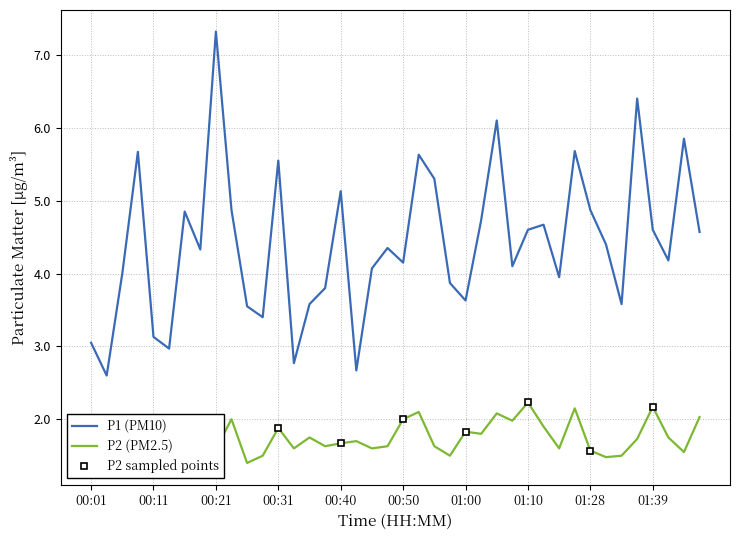

At which label does P1 first exceed 4?

00:09